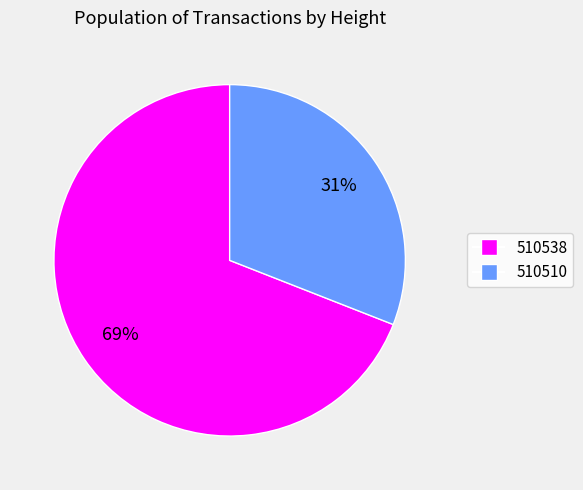

Is 510510 the majority of the pie?

No